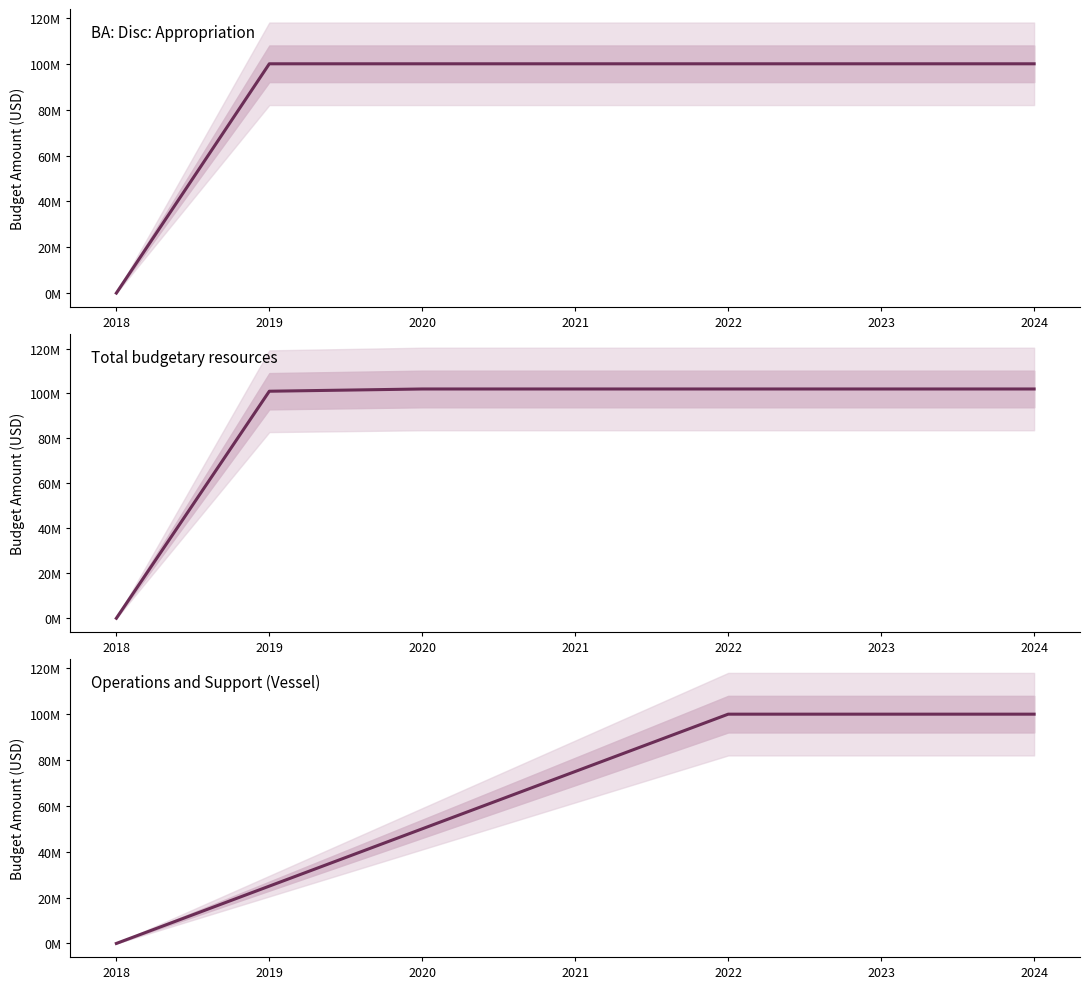

The Total budgetary resources series shows 69899321 at 2024. True or false?

False